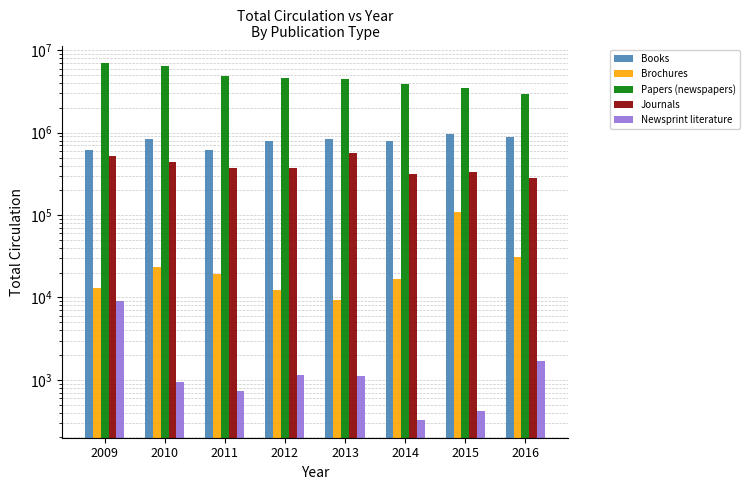

How many groups of bars are there?

8